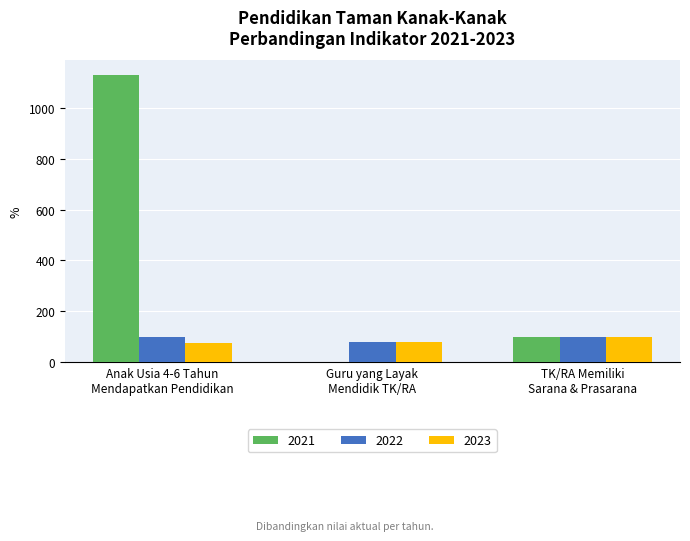

Which series has the largest total across all categories?

2021